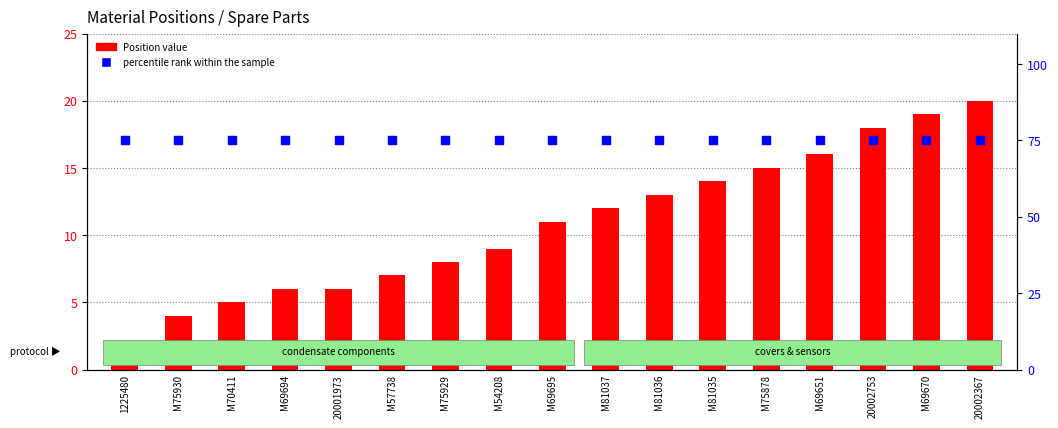

Which series has the largest total across all categories?

percentile rank within the sample